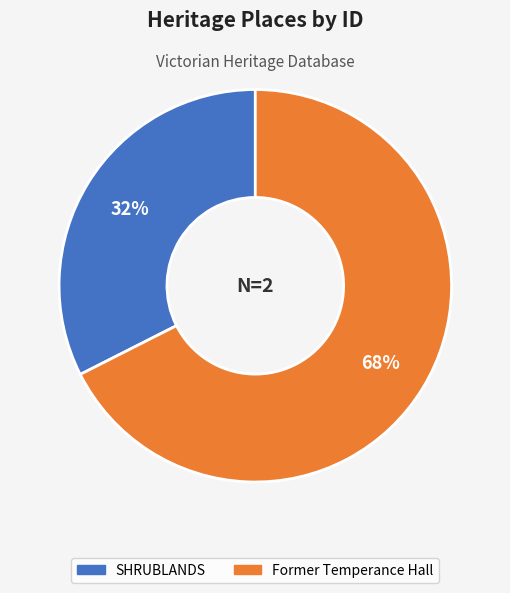

What percentage is the SHRUBLANDS slice, to the nearest percent?

32%